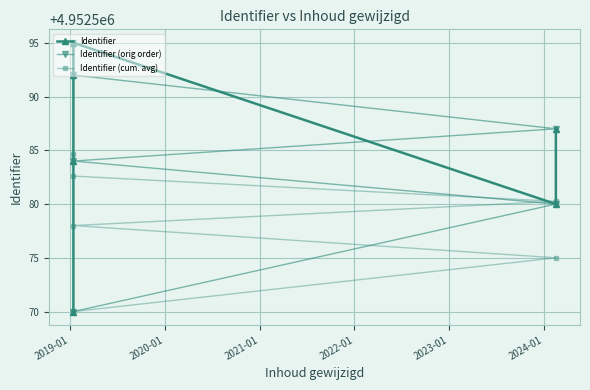

Is the value of Identifier at 2018-01 greater than the value of Identifier (cum. avg) at 2018-01?

No